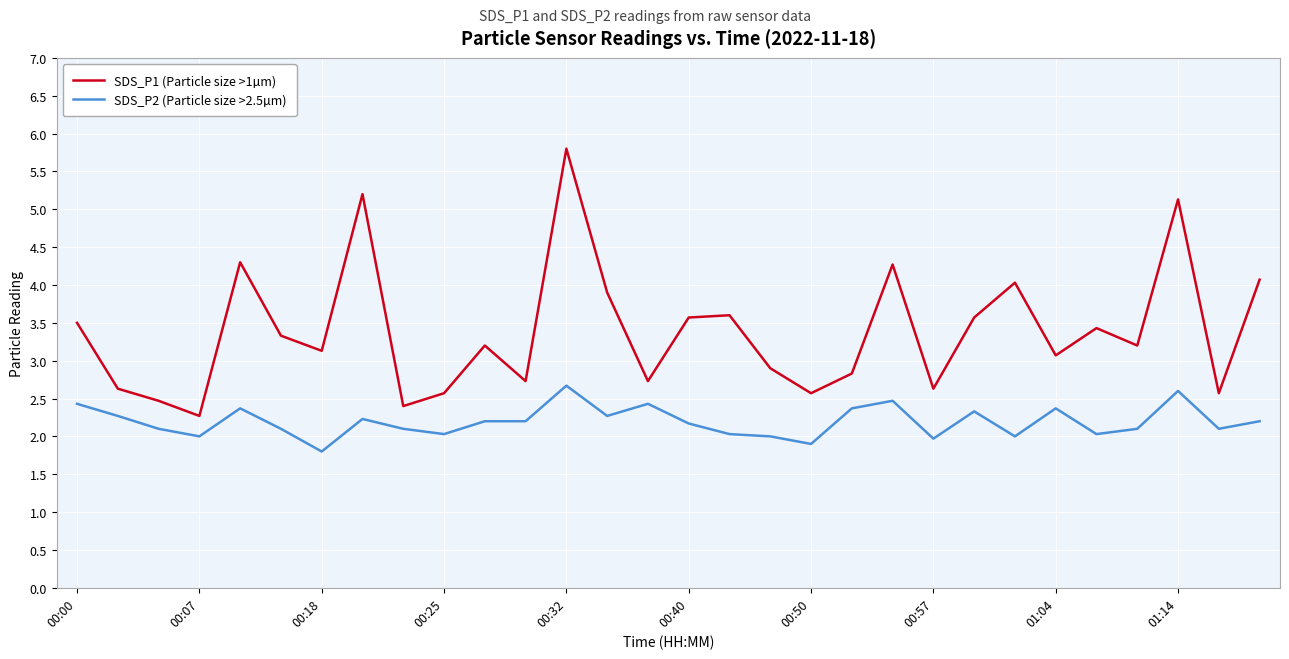

Is this an area chart (filled region under the line)?

No